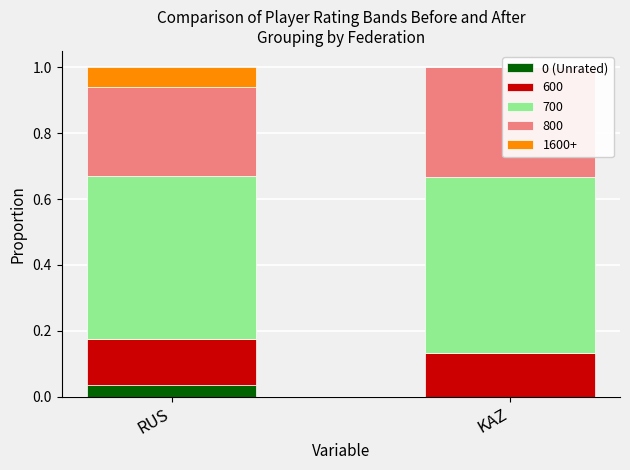

How many positive values are there?

1